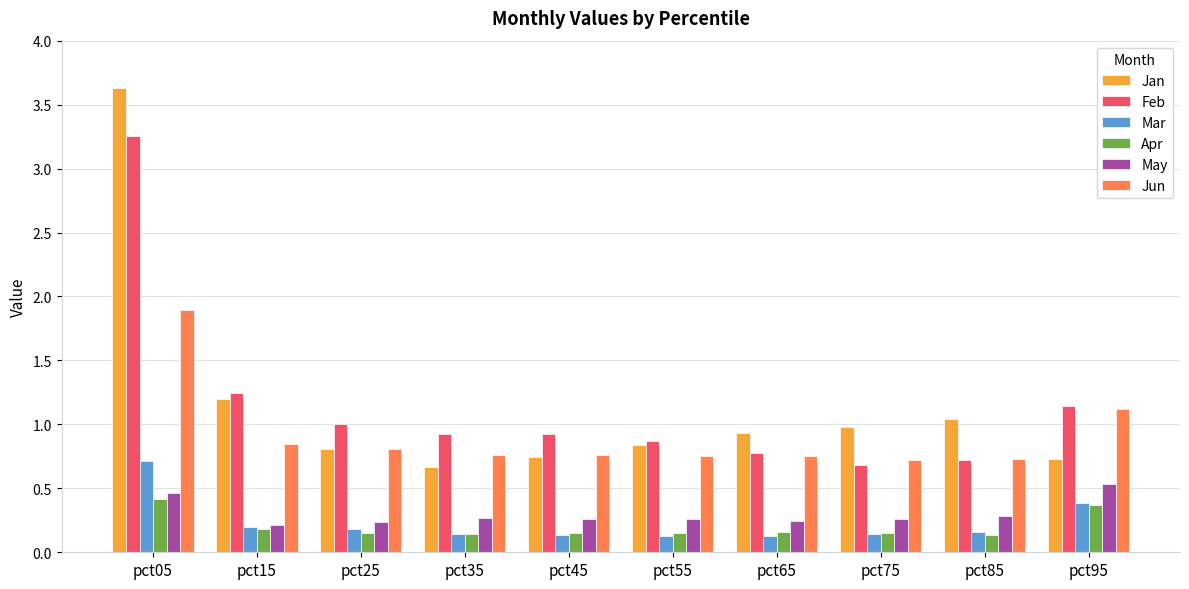

What is the difference between the maximum and minimum values in the Jan series?

3.0